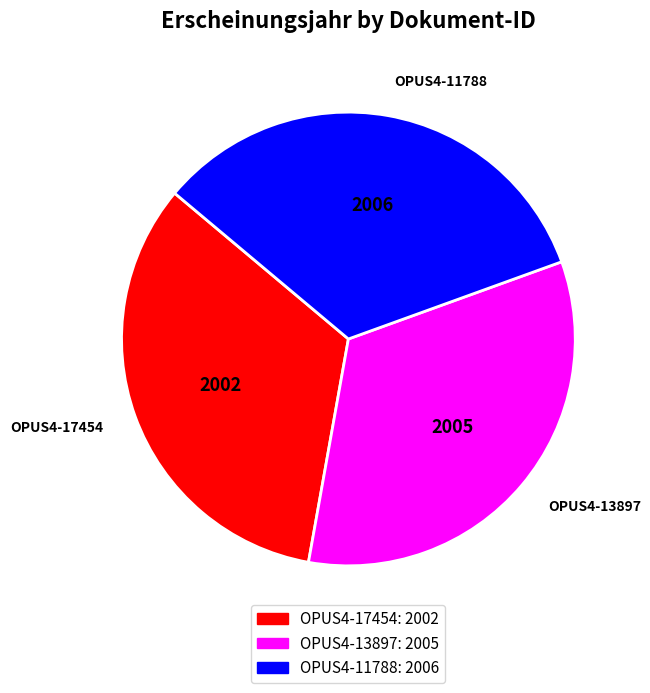

Does OPUS4-11788 account for over 50% of the chart?

No